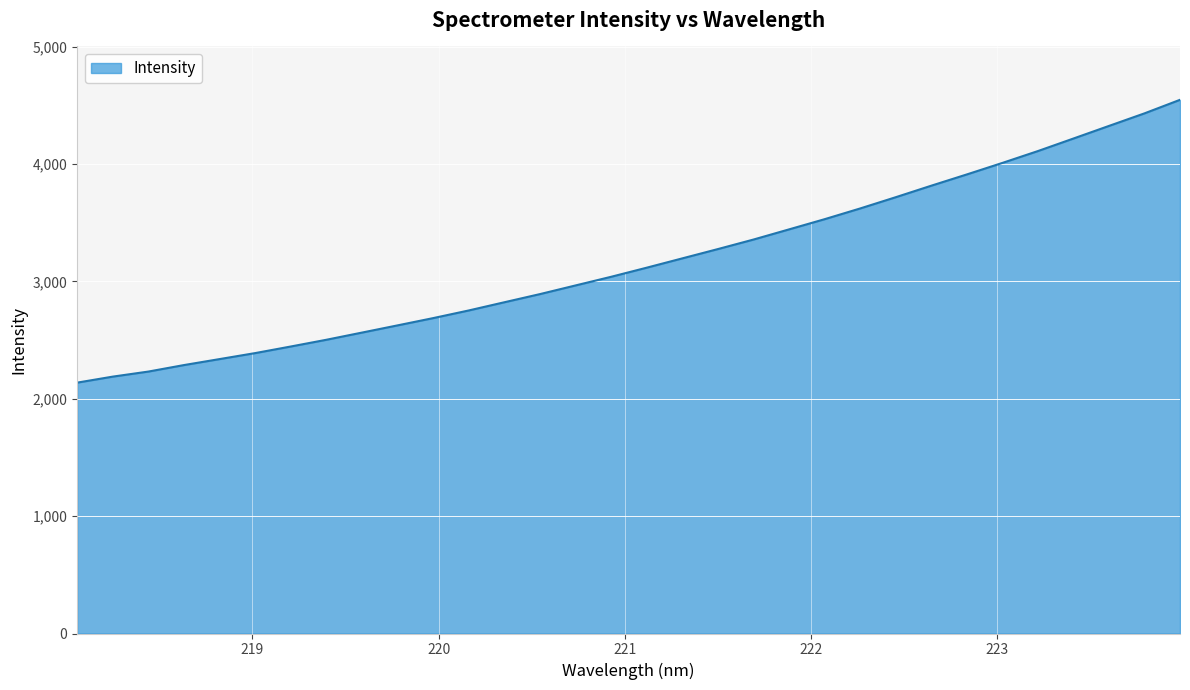

What is the greatest value displayed?

4547.9